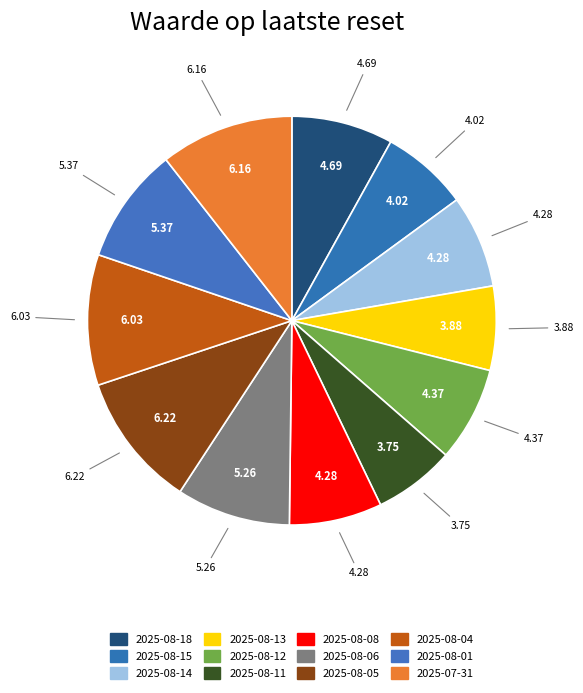

To the nearest percent, what percentage of the pie is 2025-08-05?

11%